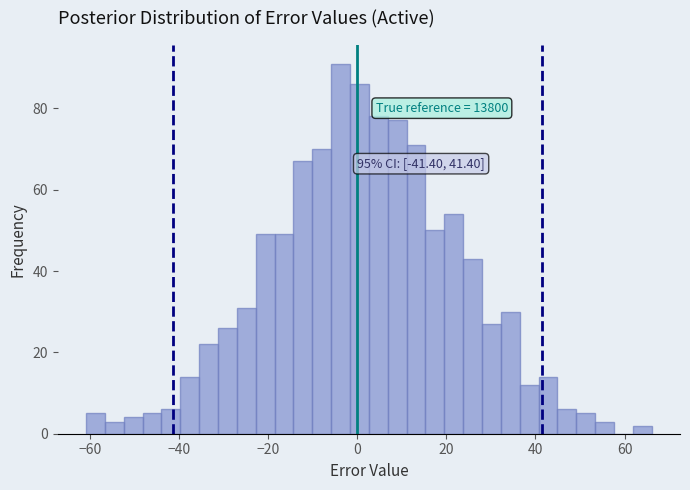

Read against the x-axis, roughly where is the centre of the tallest bar?

-4